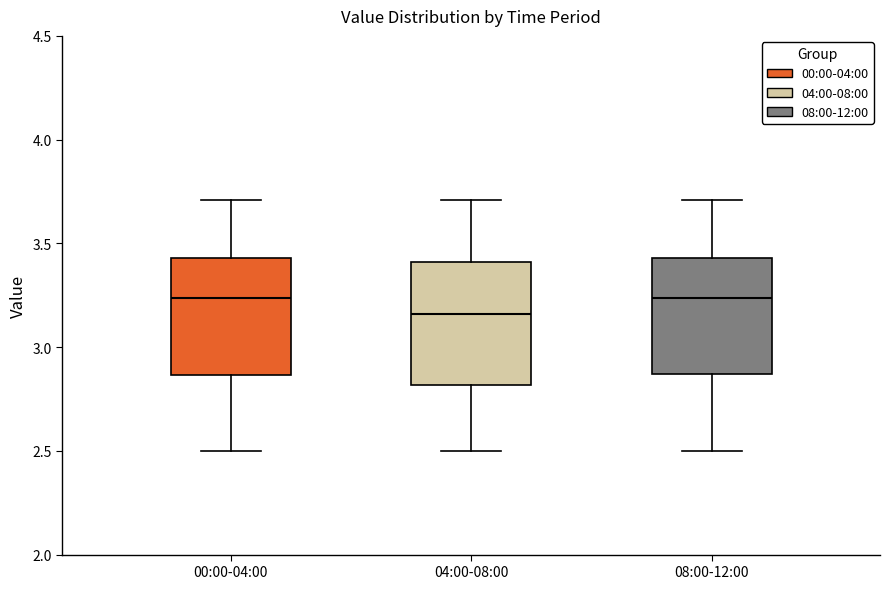

Reading left to right, read every box against the y-axis: the position of its median line, the range the box covers, and the ends of its whiskers. The values are not printed on the chart, so give them approximately, as read against the axis.

00:00-04:00: median 3.25, box 2.85 to 3.45, whiskers 2.50 to 3.70
04:00-08:00: median 3.15, box 2.80 to 3.40, whiskers 2.50 to 3.70
08:00-12:00: median 3.25, box 2.85 to 3.45, whiskers 2.50 to 3.70